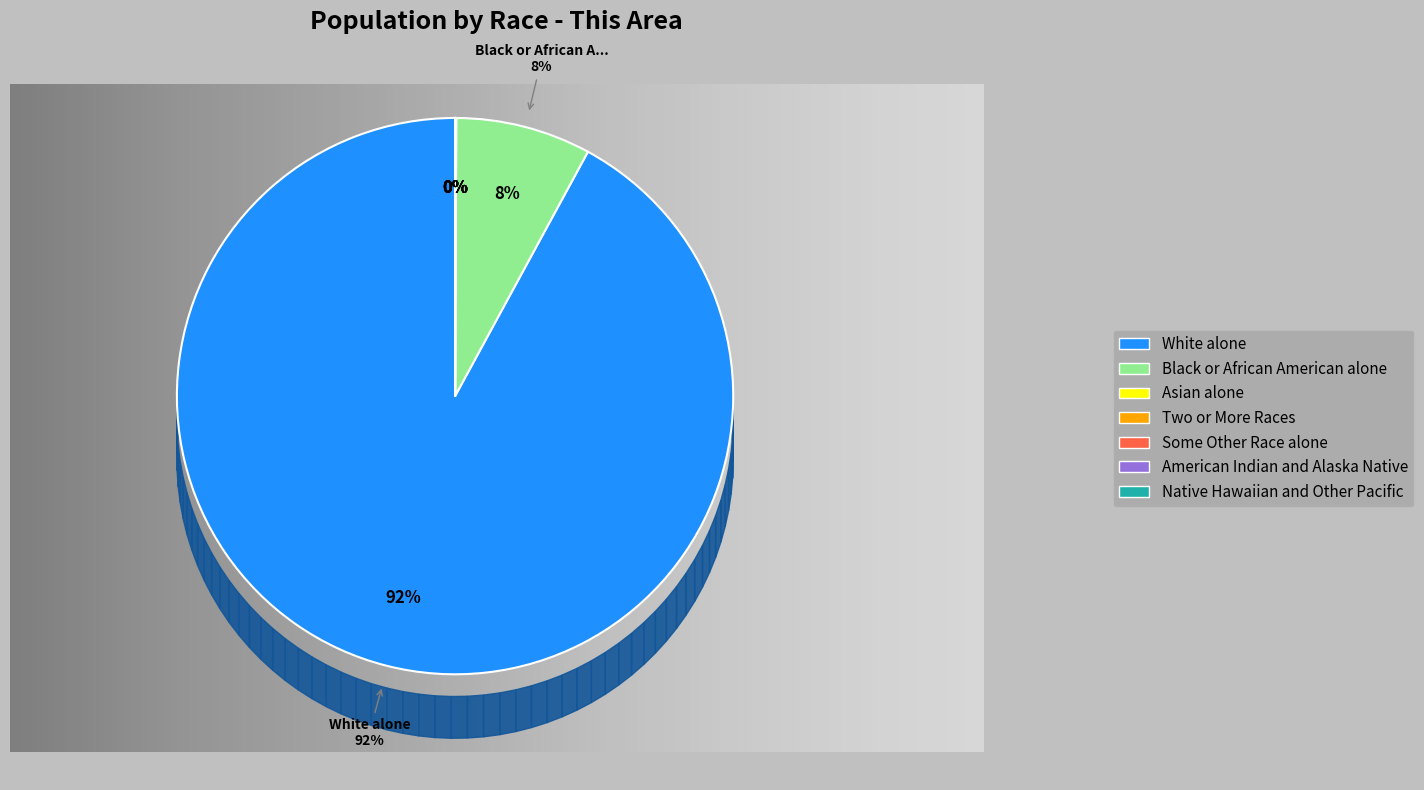

To the nearest percent, what is the average slice percentage?

14%